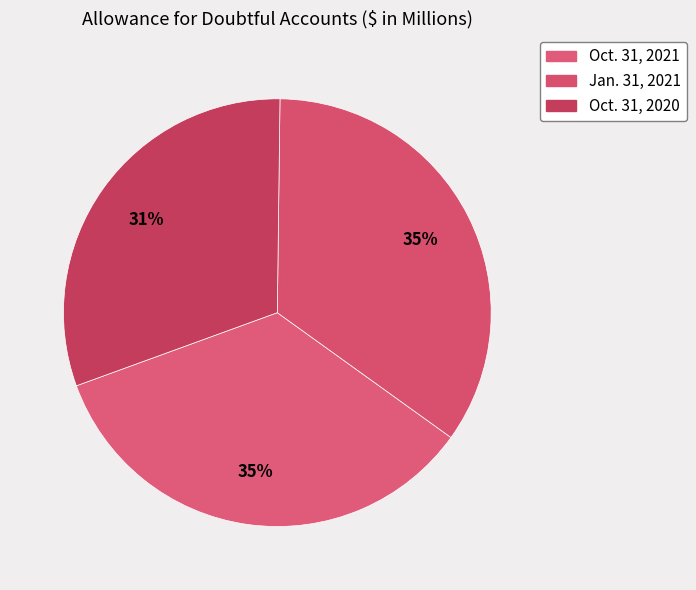

To the nearest percent, what is the difference between the Jan. 31, 2021 and Oct. 31, 2020 slice percentages?

4%